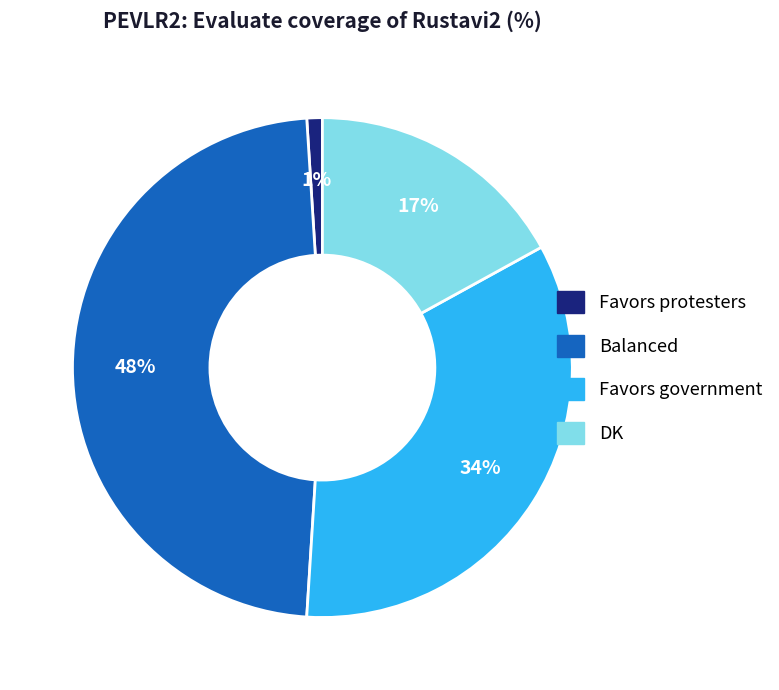

Is the sum of Favors protesters and Balanced greater than half?

No